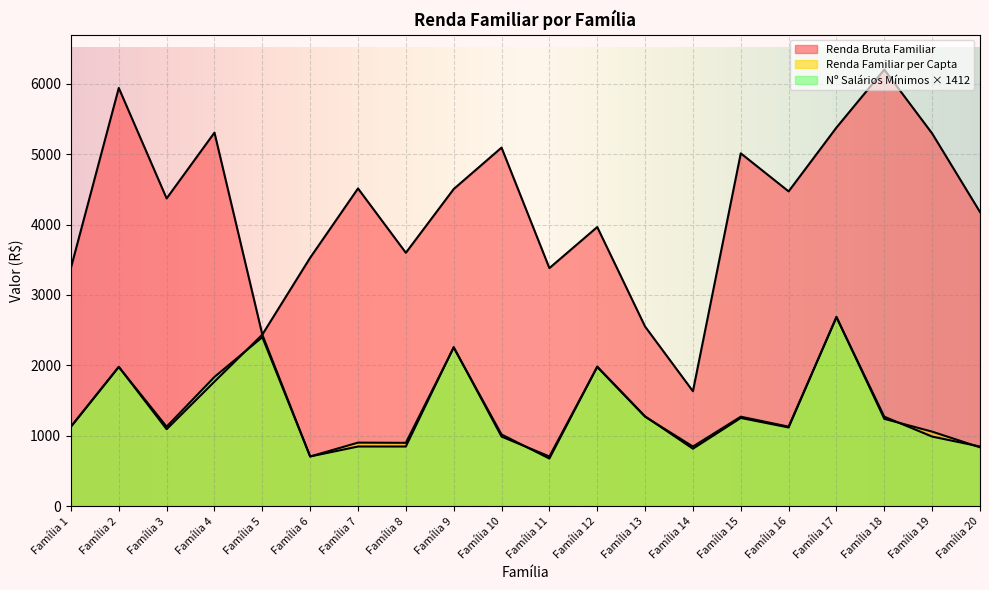

What is the approximate value of Renda Bruta Familiar at Família 18?

6200.5